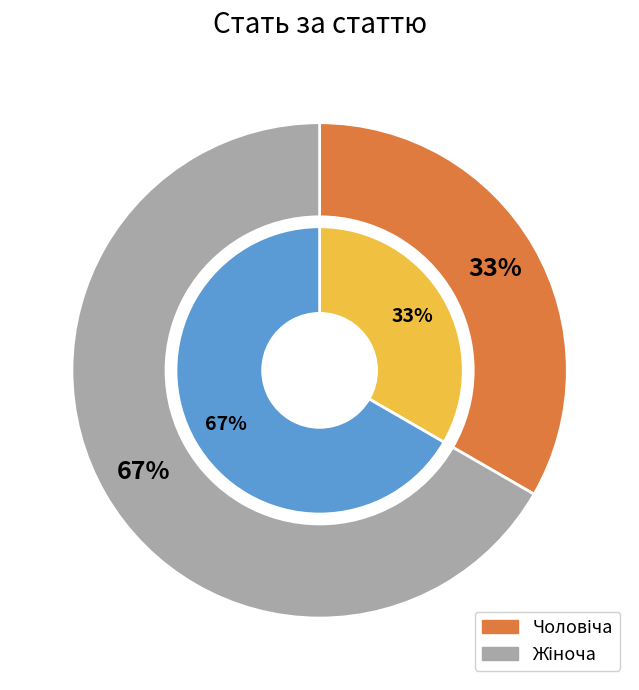

Approximately how many times larger is the value at Жіноча compared to Чоловіча?

2.0